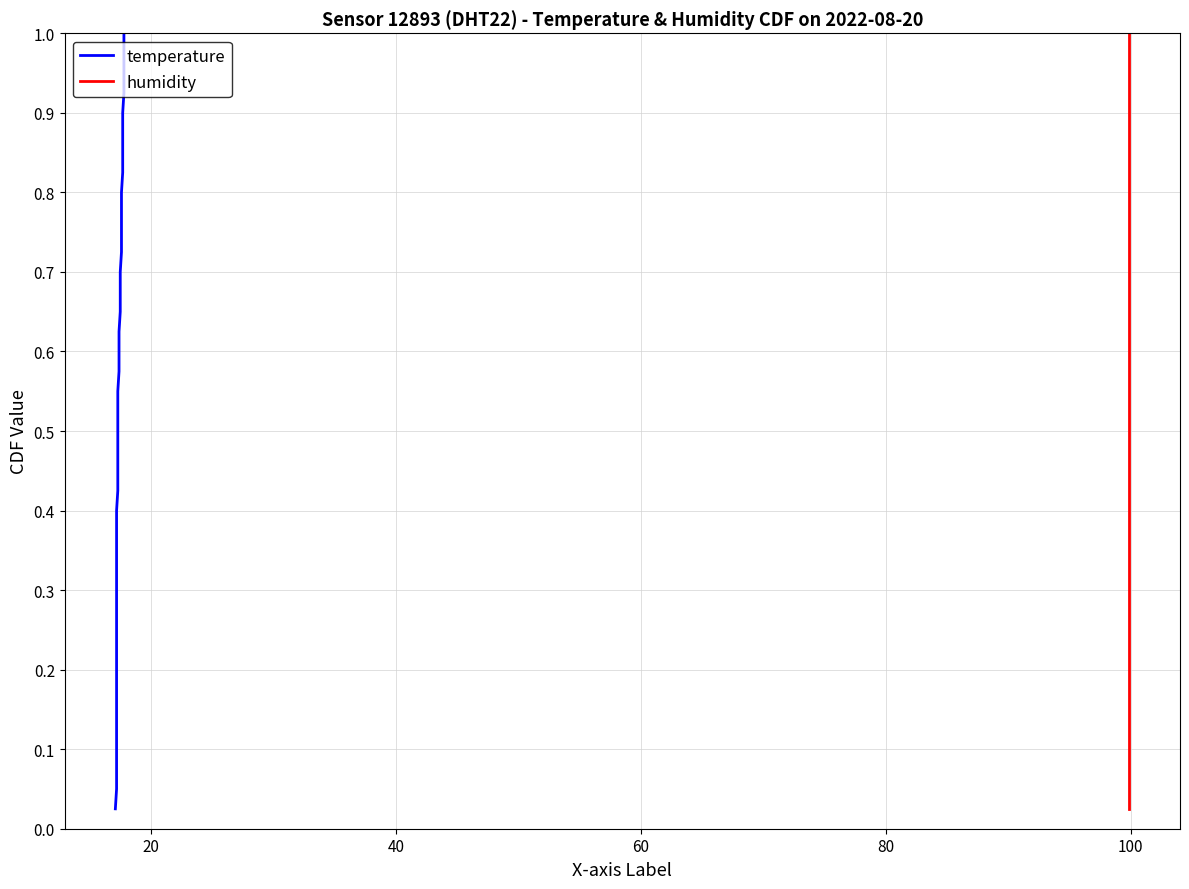

At how many categories does at least one series exceed 0?

40